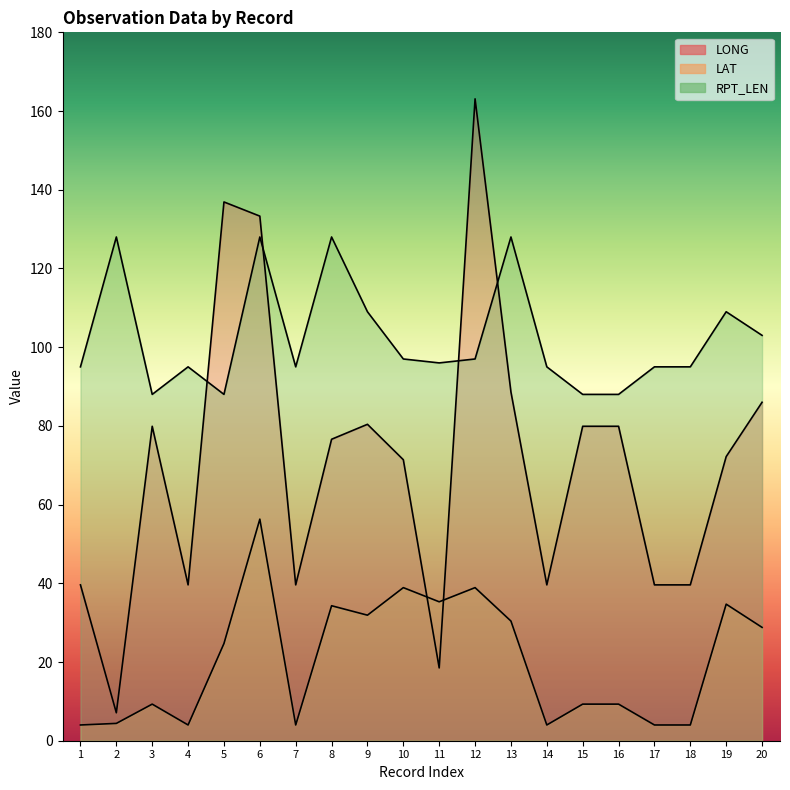

What is the average value of the RPT_LEN series?

102.2